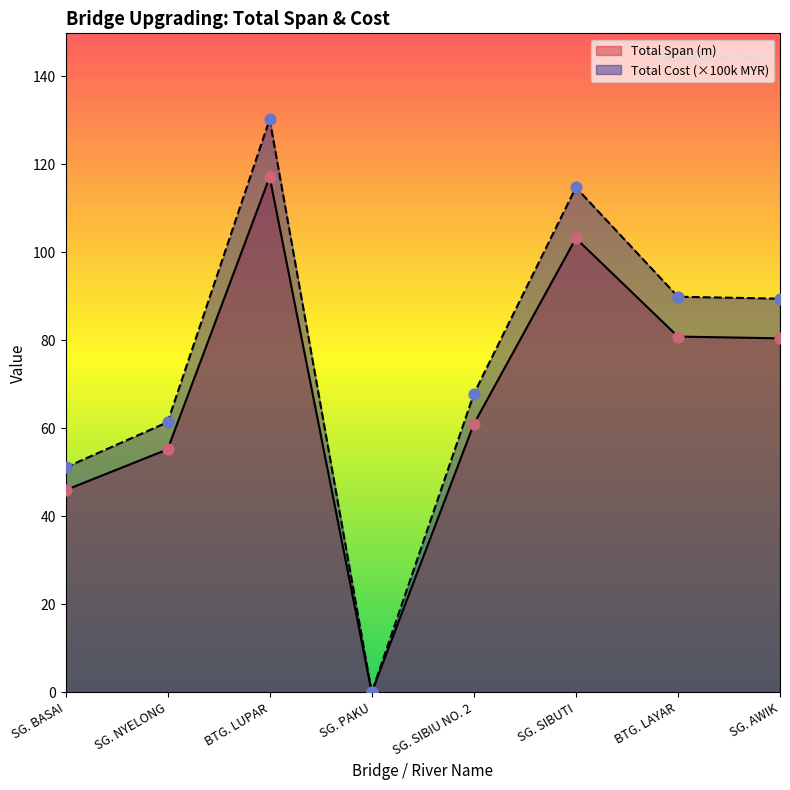

Which series has the largest Y range (max minus min)?

Total Cost